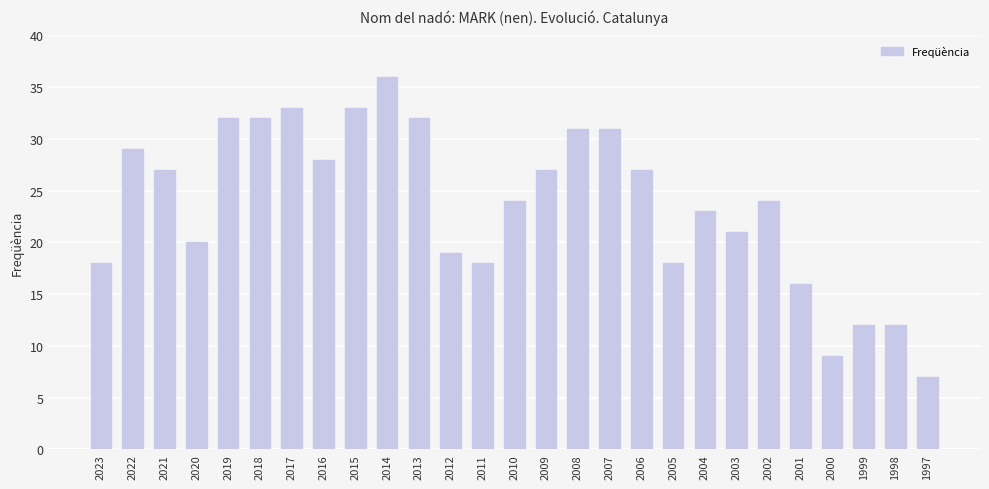

Reading right to left, what are all the values shown in this chart?

1997=7	1998=12	1999=12	2000=9	2001=16	2002=24	2003=21	2004=23	2005=18	2006=27	2007=31	2008=31	2009=27	2010=24	2011=18	2012=19	2013=32	2014=36	2015=33	2016=28	2017=33	2018=32	2019=32	2020=20	2021=27	2022=29	2023=18